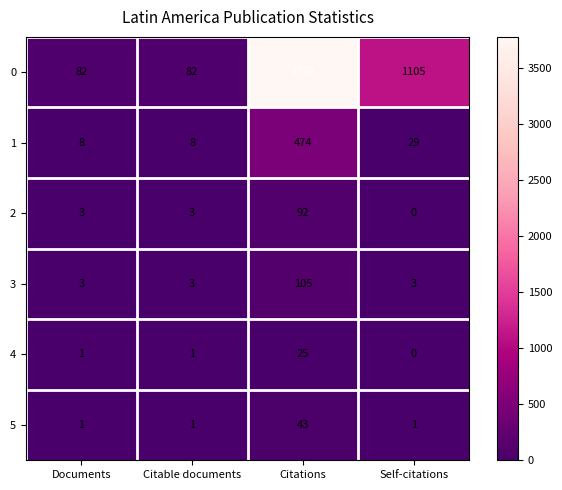

Read the 0 value at Citations.

3779